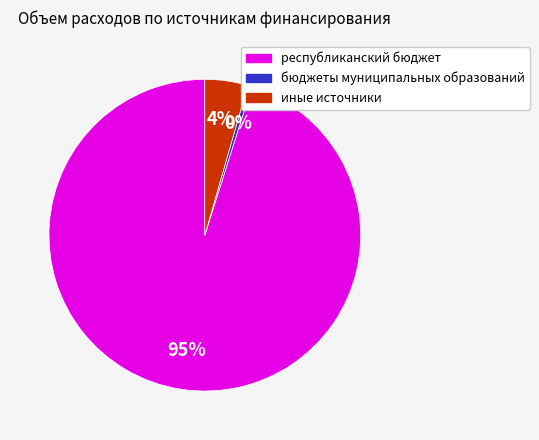

To the nearest percent, what portion does иные источники represent?

4%